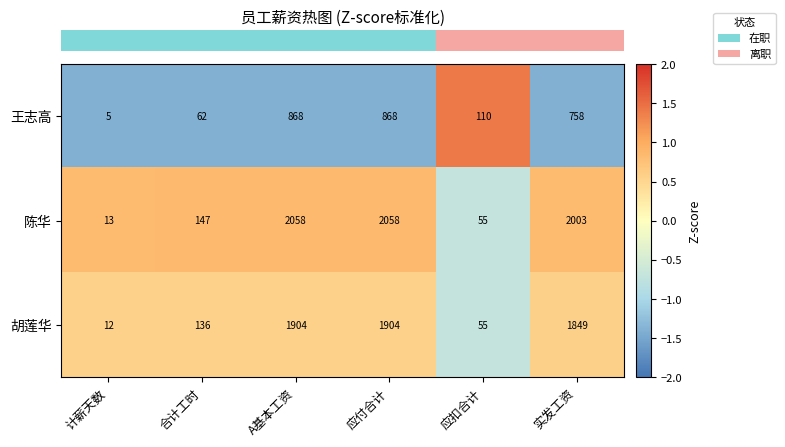

Which label corresponds to the smallest value in the chart?

计薪天数